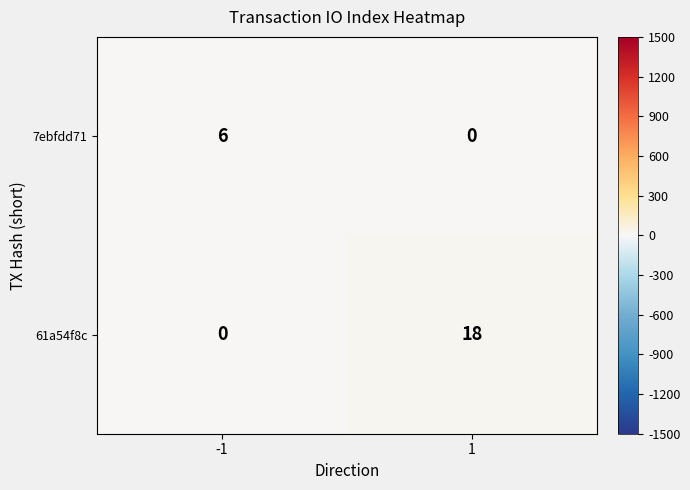

Which series has the largest total across all categories?

61a54f8c